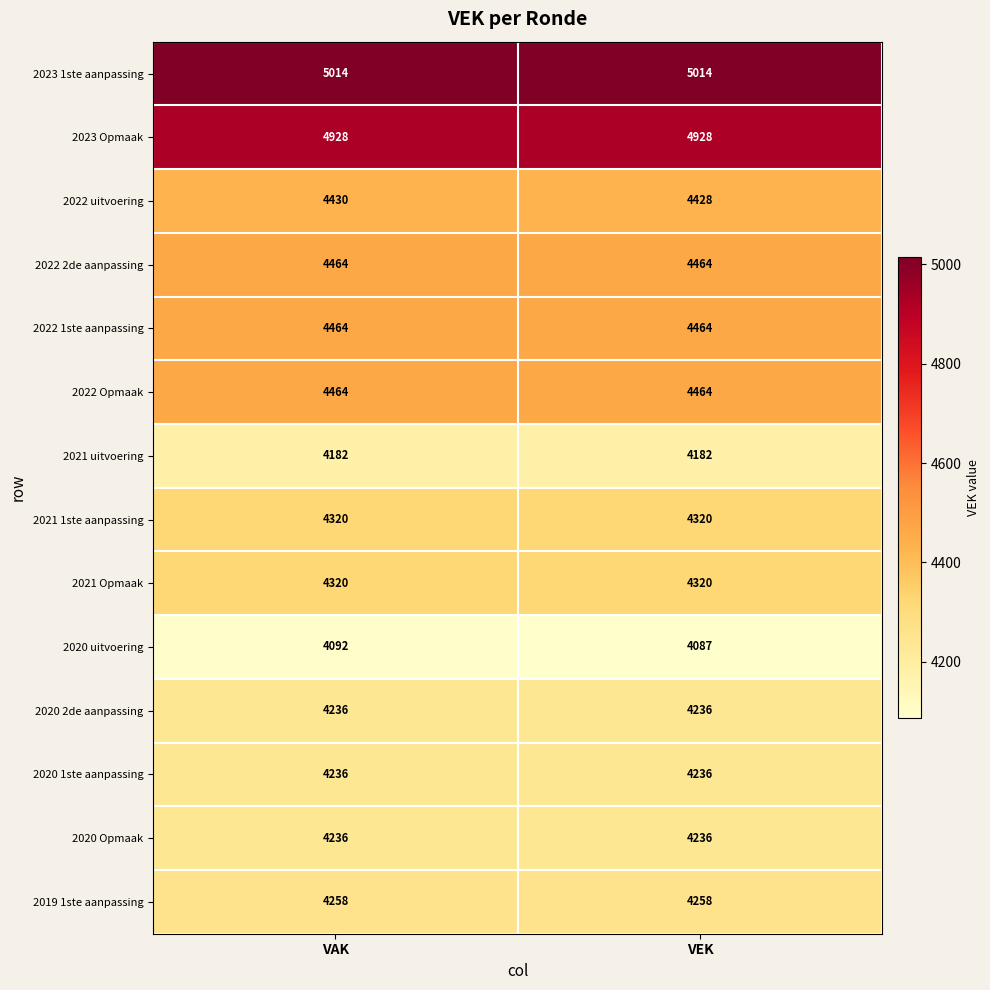

What is the total value across all series at VAK?

61644